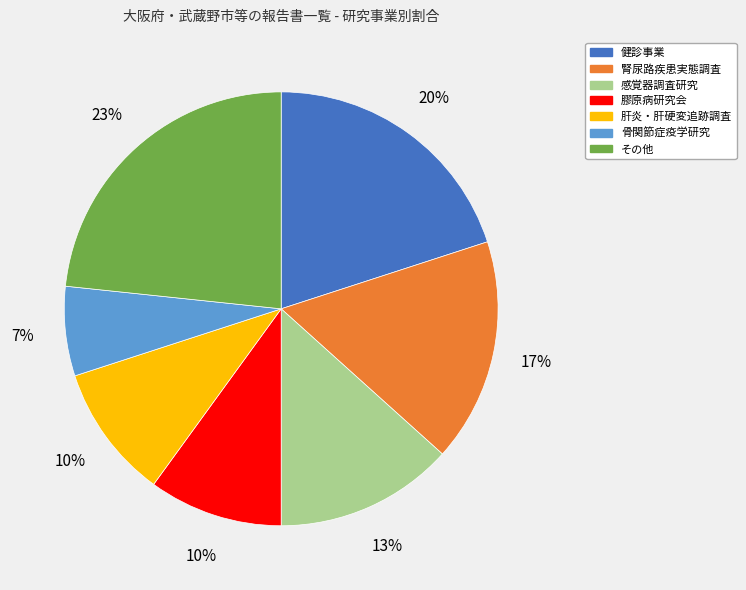

Is there a majority slice in this chart?

No